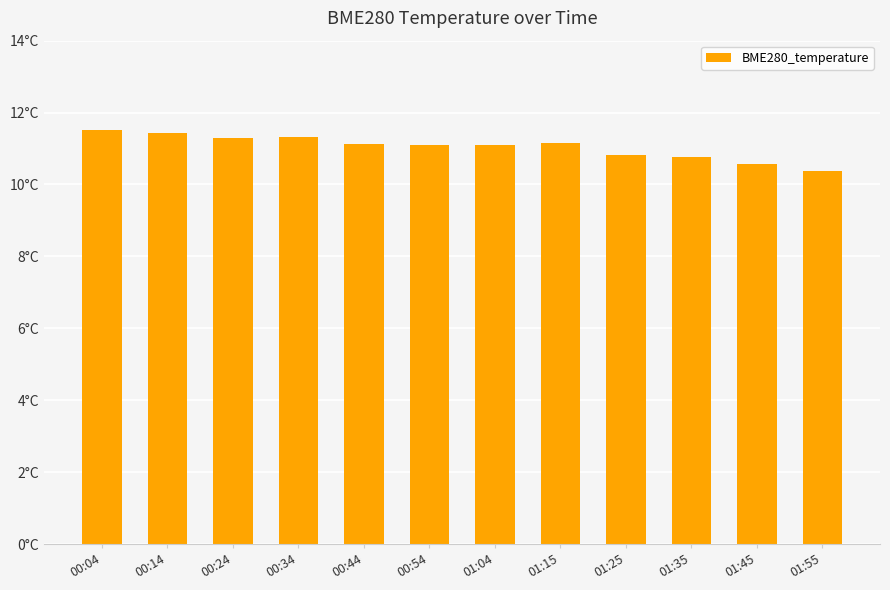

What is the value of the 2nd bar from the left?

11.4